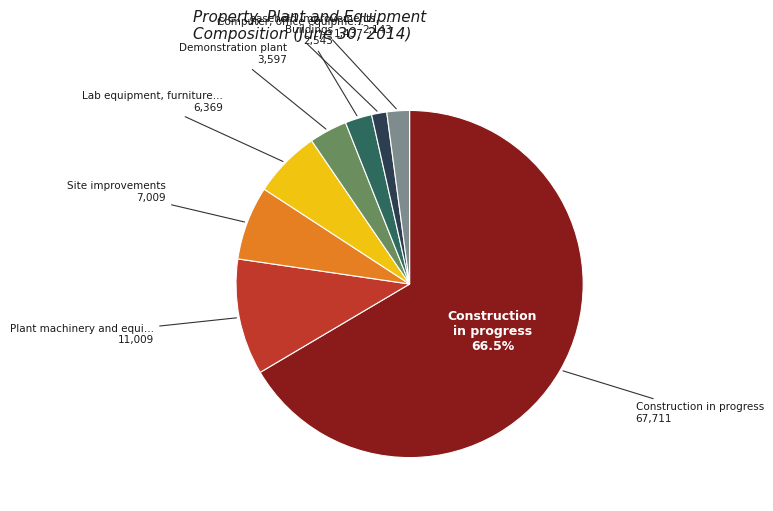

Is there a majority slice in this chart?

Yes